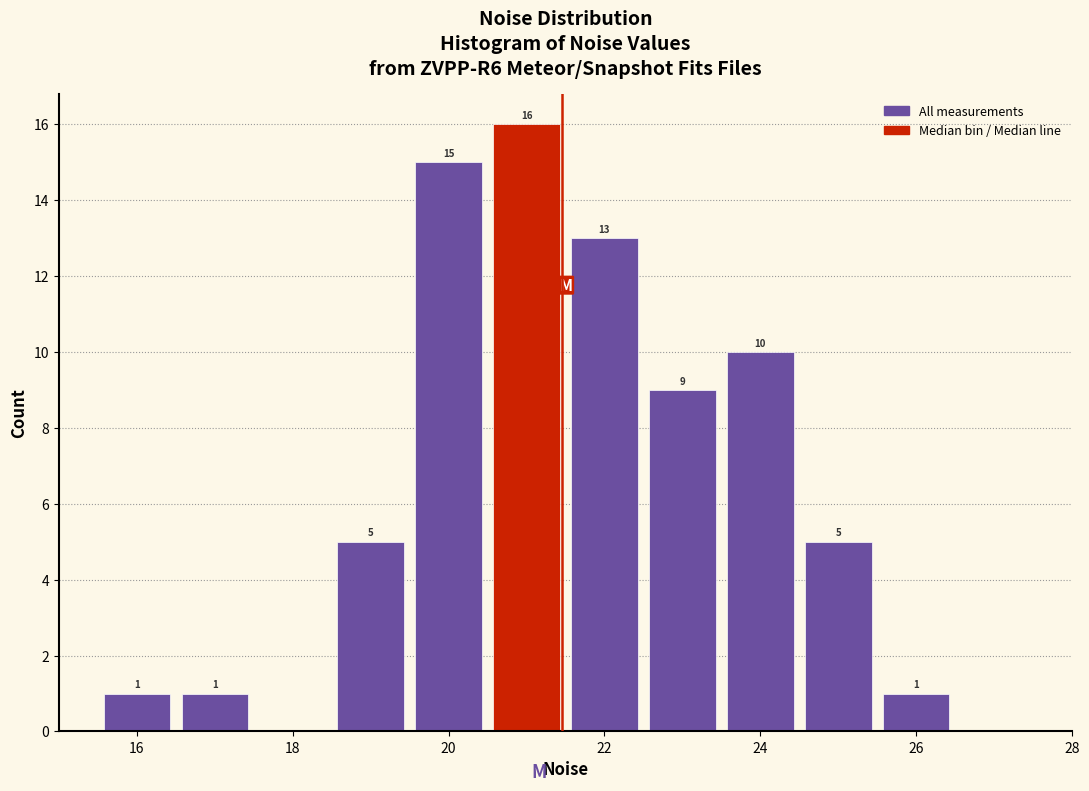

Over which range of the x-axis is the bar tallest?

20.5 to 21.5